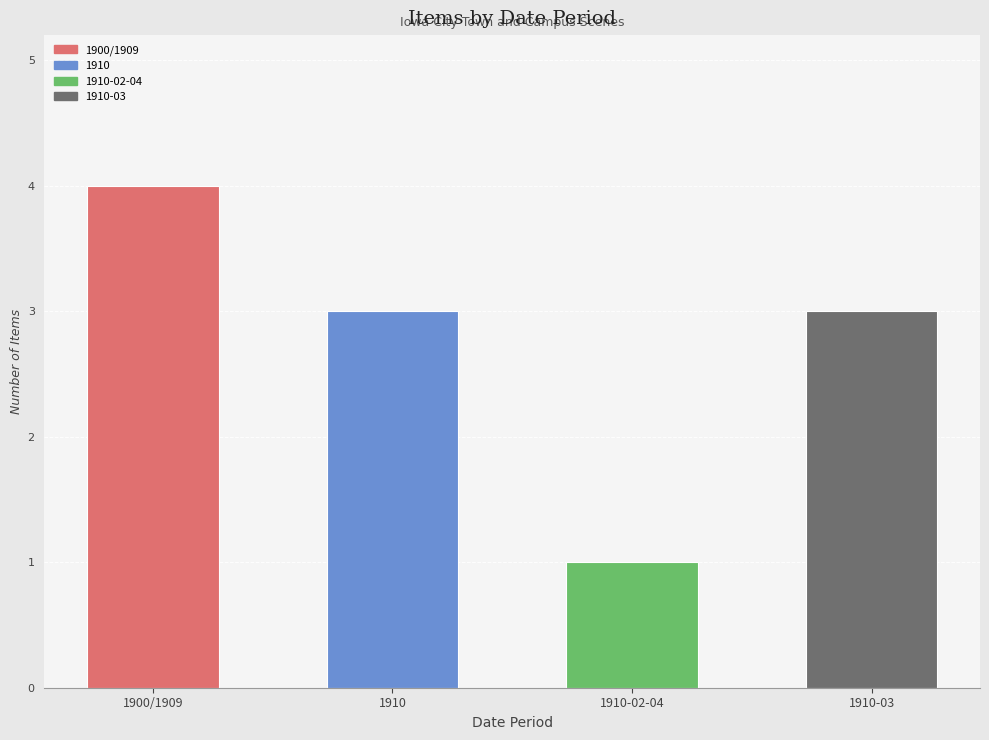

Between 1910 and 1910-02-04, which is larger?

1910